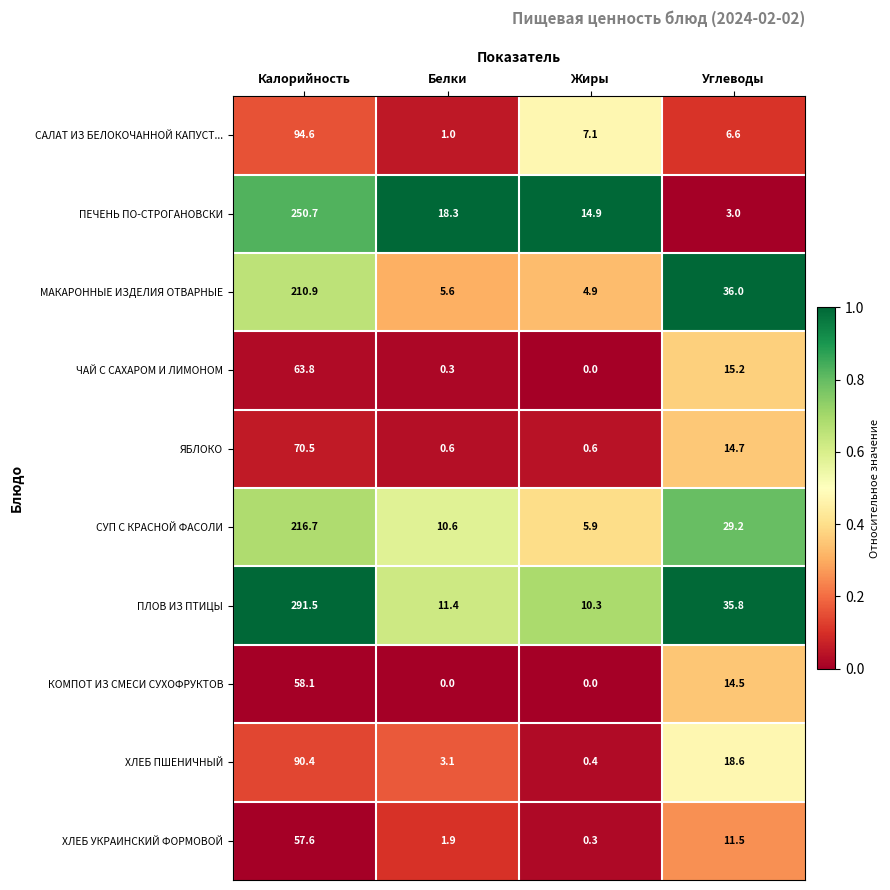

What is the sum of all ЧАЙ С САХАРОМ И ЛИМОНОМ values?

79.3